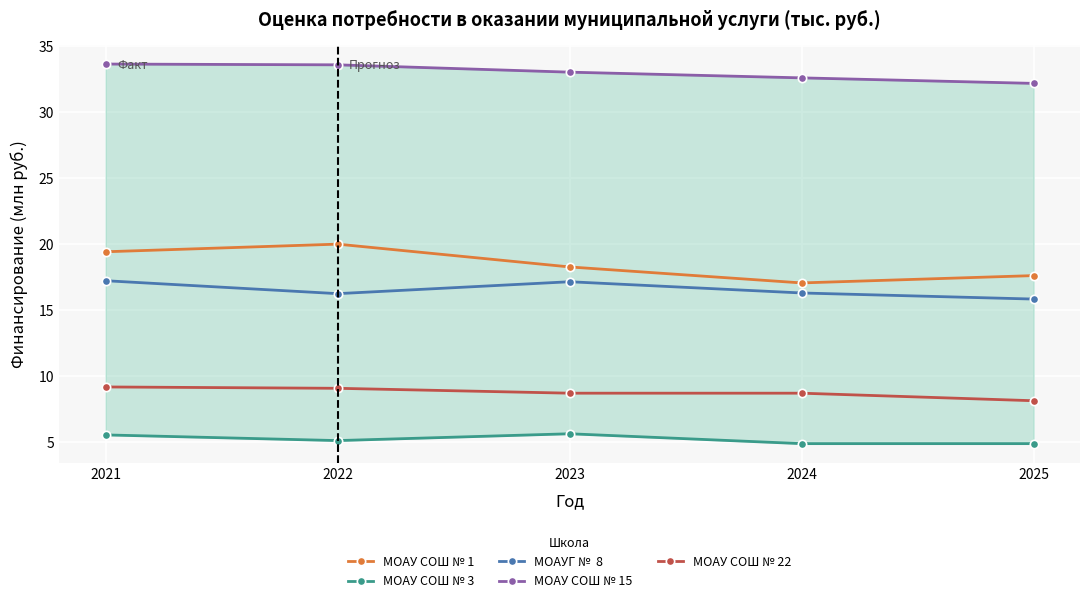

At which category is the sum across all series the highest?

2021